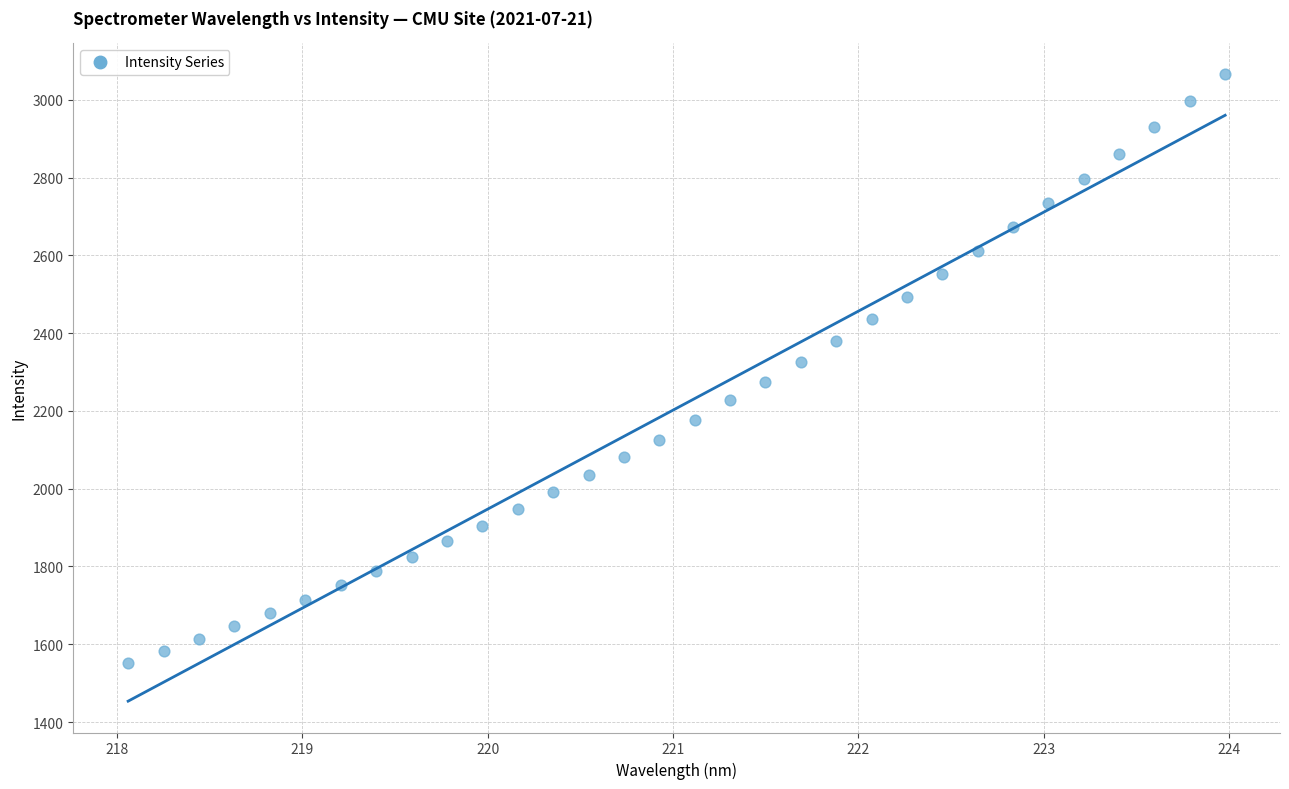

What is the range of Y values (max minus min)?

1512.6